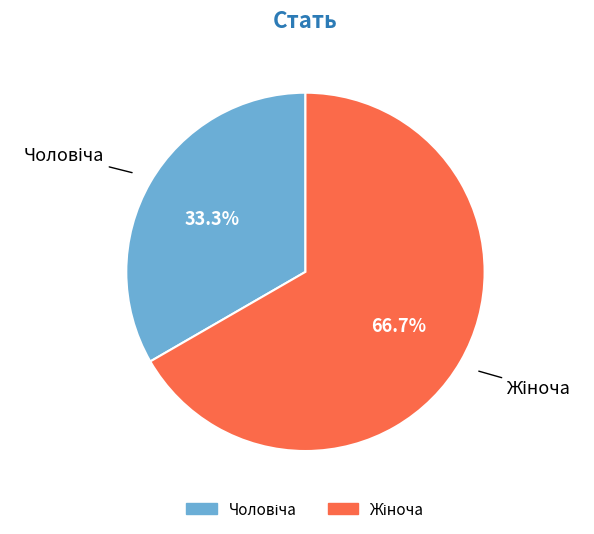

Is it true that Чоловіча is 43% of the pie?

False